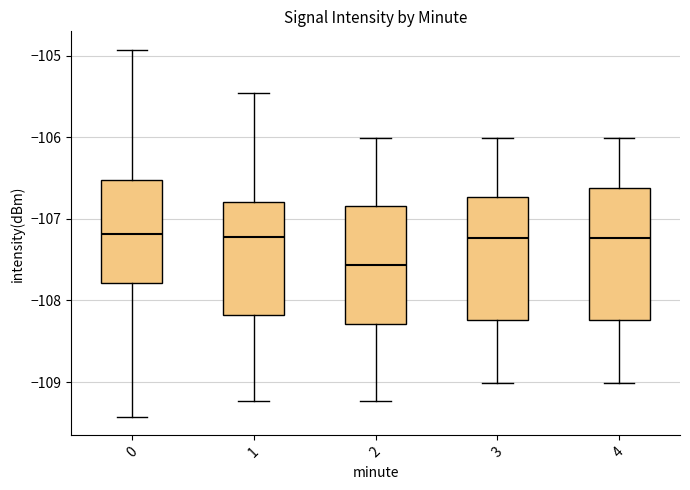

Where does the upper whisker of the box at x = 0 end on the y-axis? The values are not printed on the chart, so give them approximately, as read against the axis.

-104.9